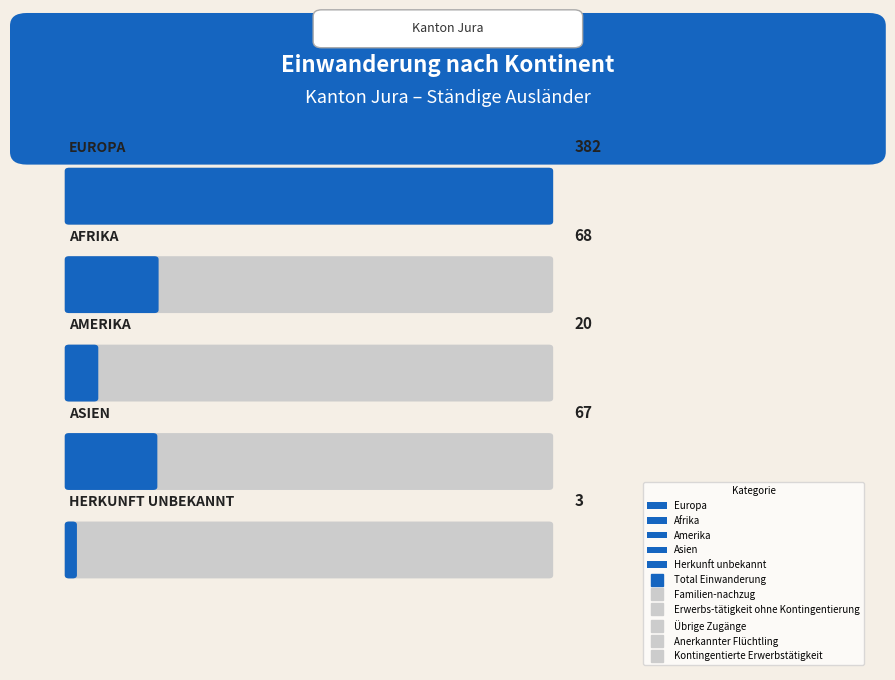

True or false: Übrige Zugänge and Total Einwanderung cross at least once.

False